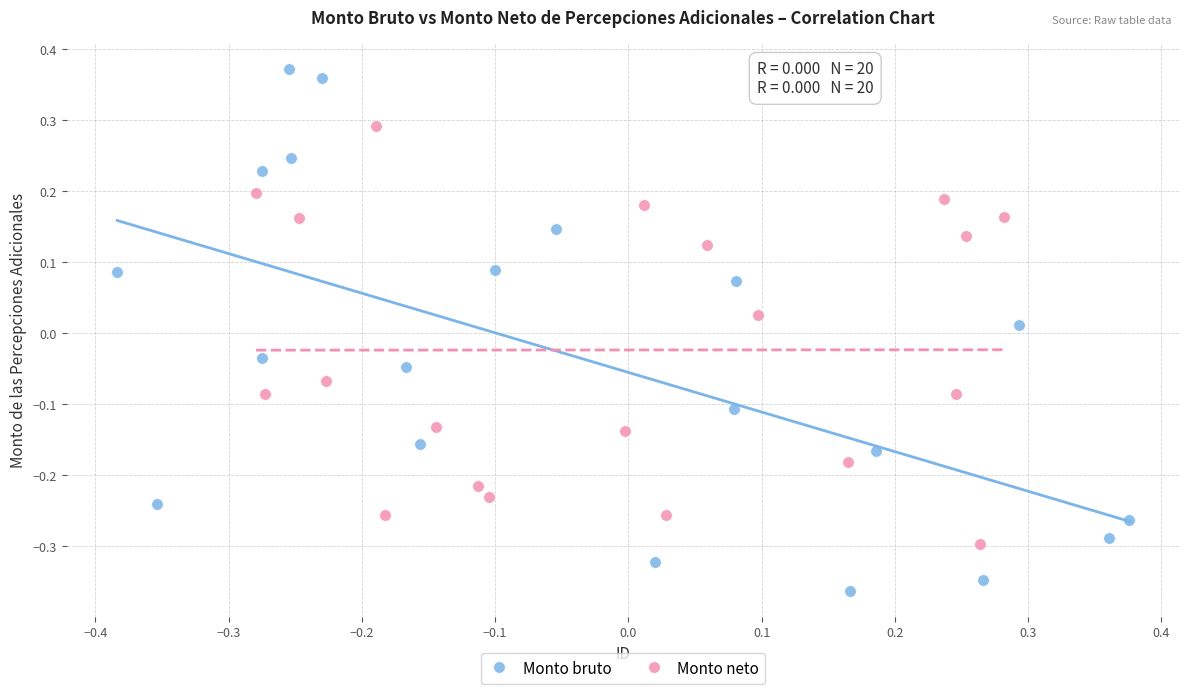

Which series reaches the maximum Y coordinate?

Monto bruto